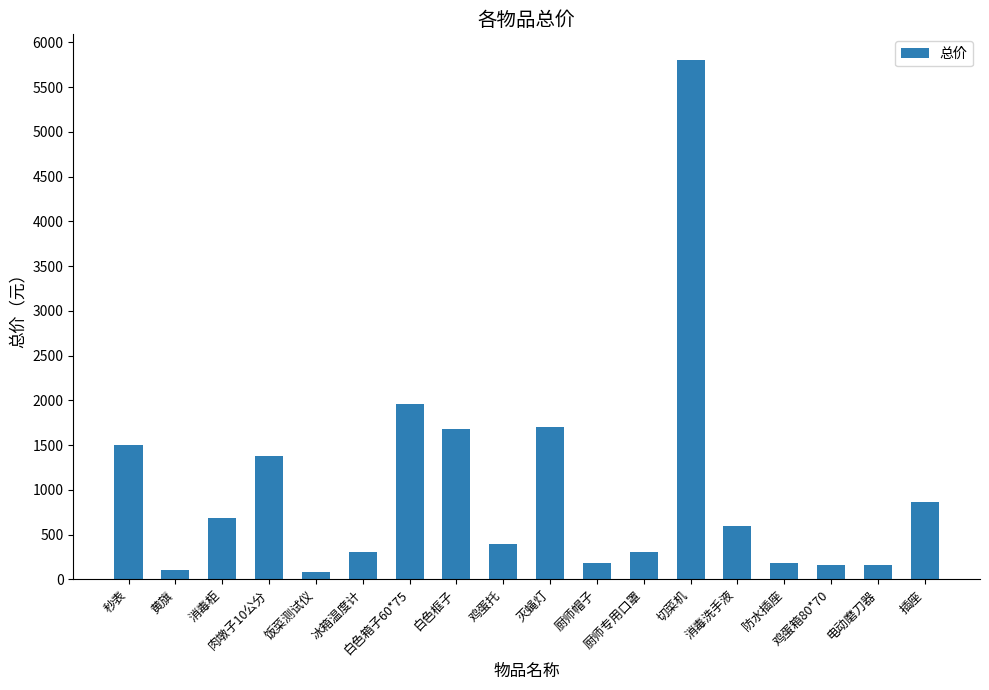

What is the change in value from 鸡蛋托 to 鸡蛋箱80*70?

-239